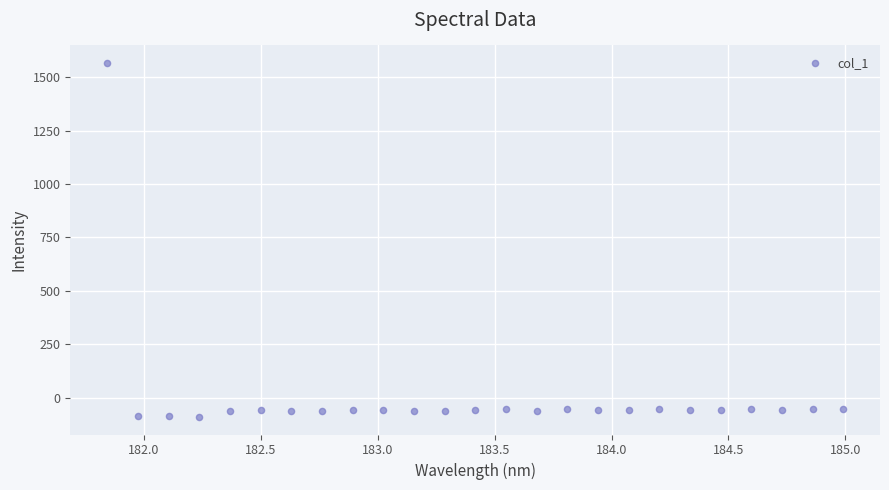

What is the range of Y values (max minus min)?

1656.0